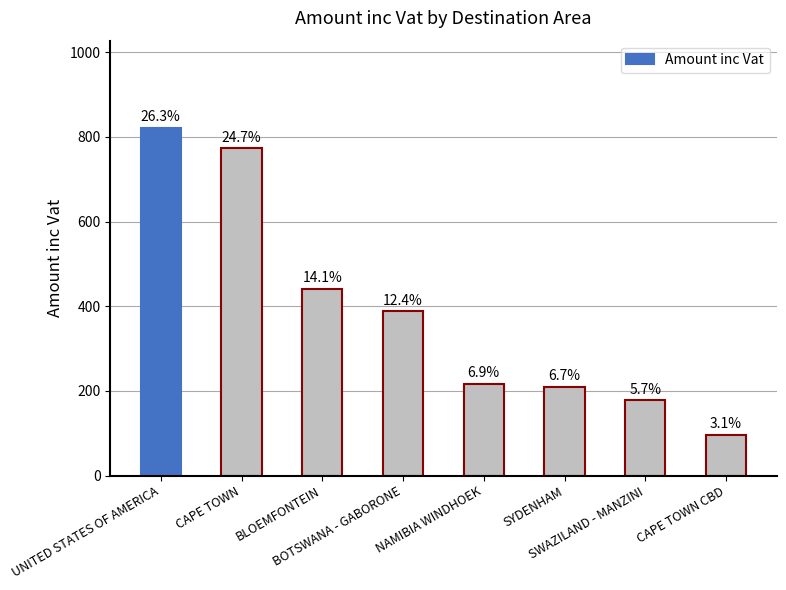

Which has a higher value, CAPE TOWN or UNITED STATES OF AMERICA?

UNITED STATES OF AMERICA